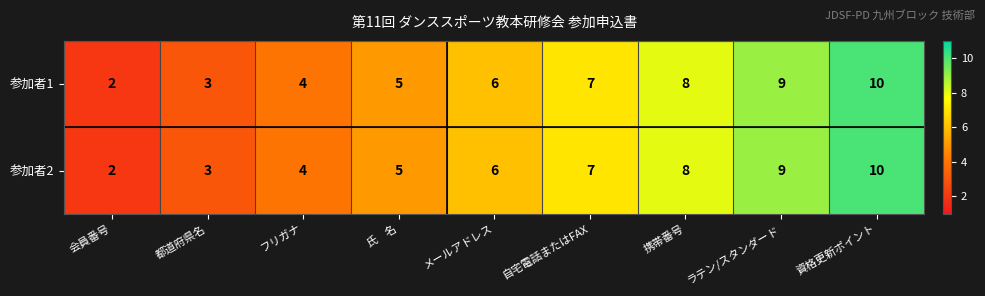

The 参加者2 series shows 3 at メールアドレス. True or false?

False